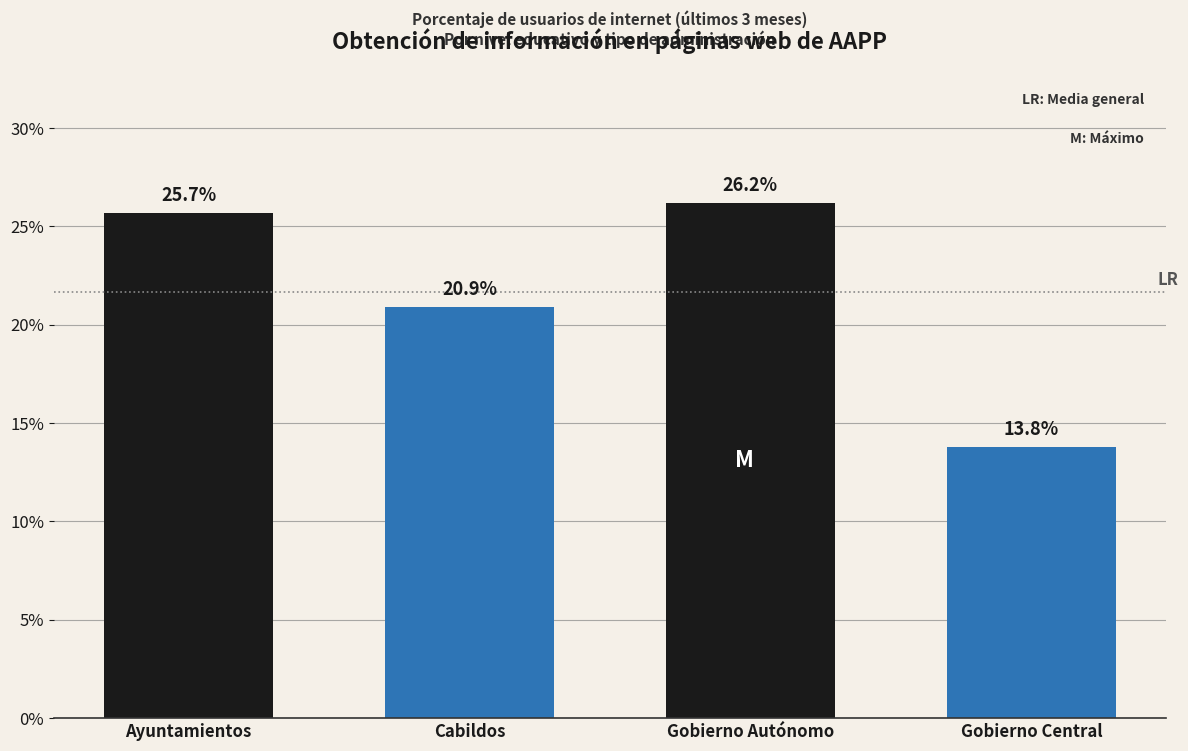

Reading right to left, what are all the values shown in this chart?

Gobierno Central=13.8	Gobierno Autónomo=26.2	Cabildos=20.9	Ayuntamientos=25.7